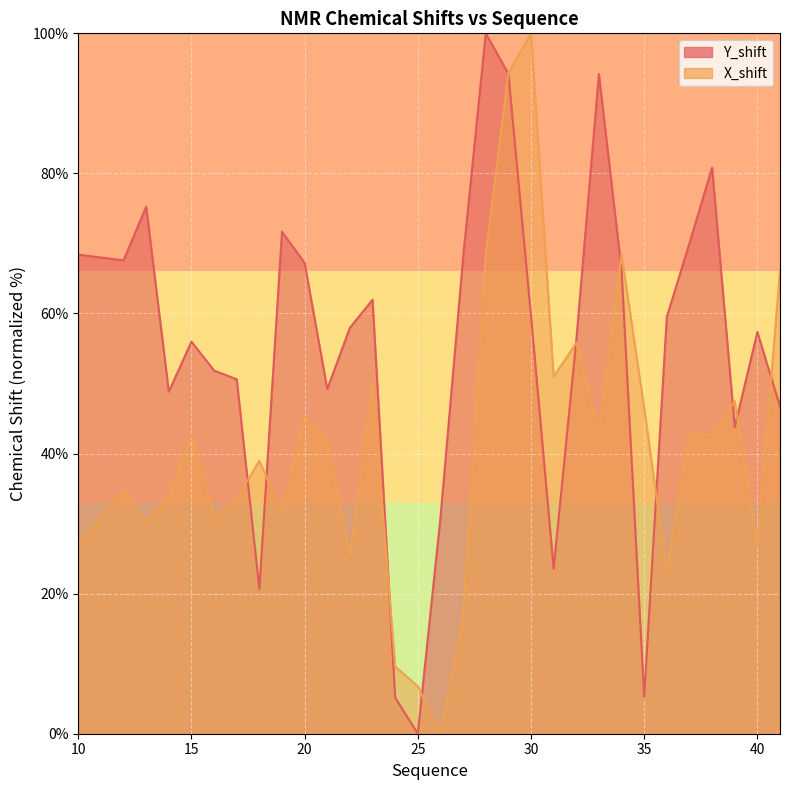

How many distinct data groups are displayed?

2